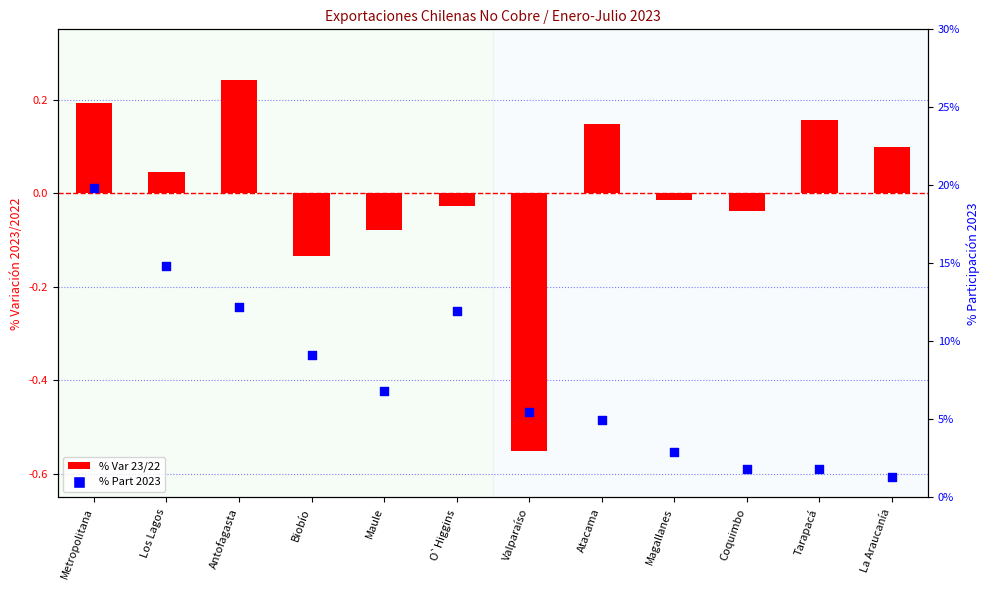

What is the total value across all series at Biobío?

9.0